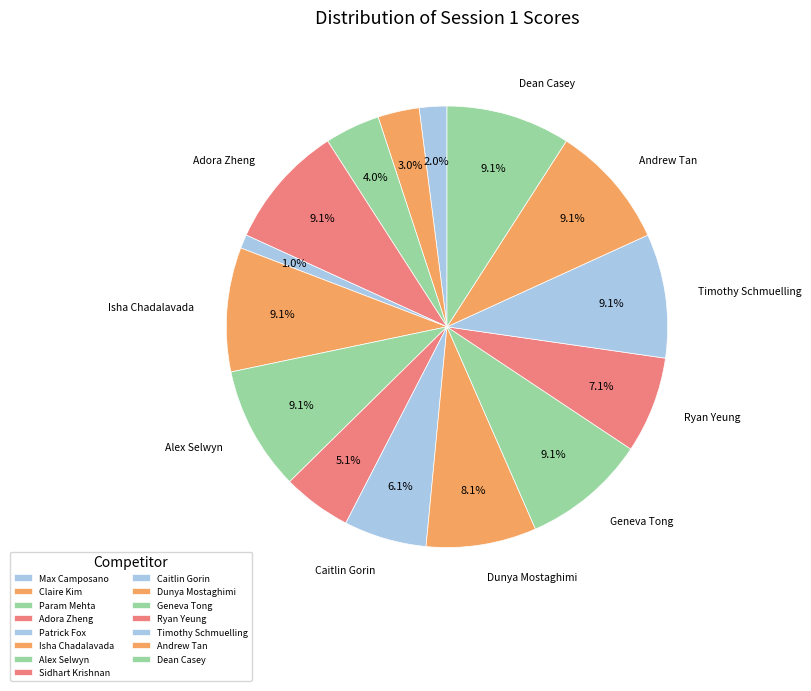

Which has a higher value, Alex Selwyn or Isha Chadalavada?

Alex Selwyn